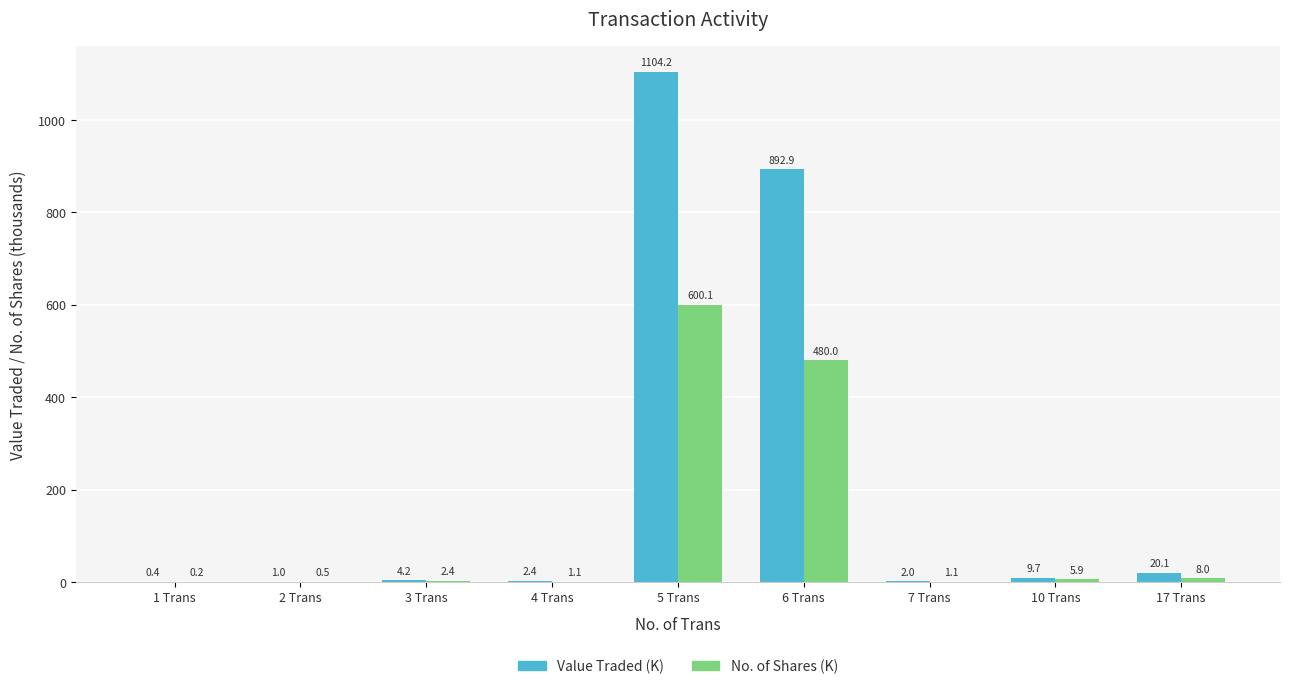

True or false: No. of Shares (K) has a value of 480.0 at 6 Trans.

True